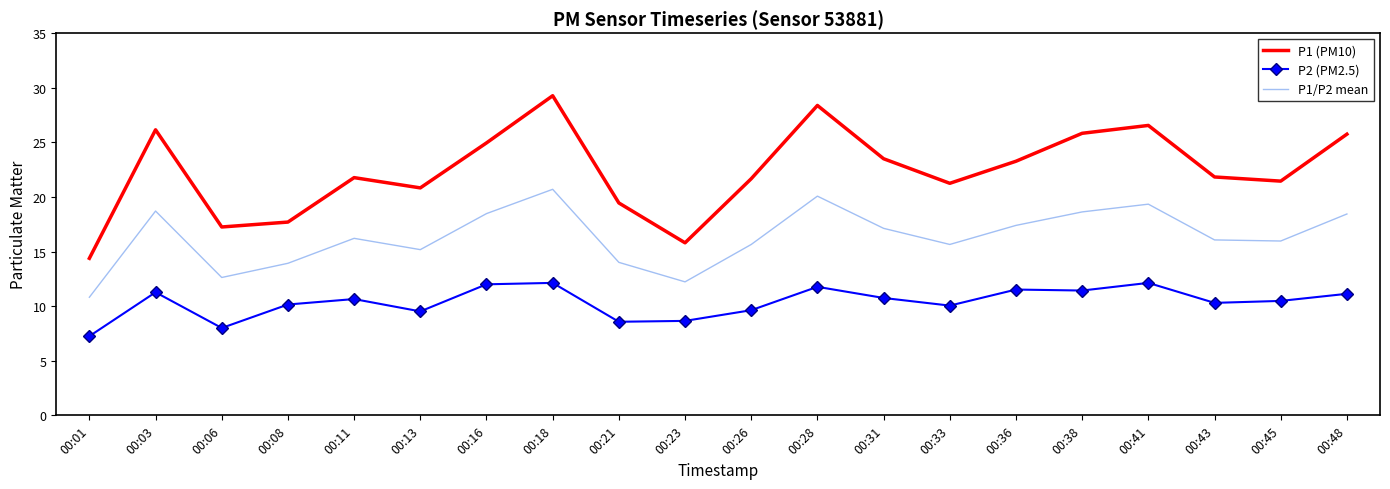

In P1 (PM10), how many points are higher than both neighbors (excluding endpoints)?

5